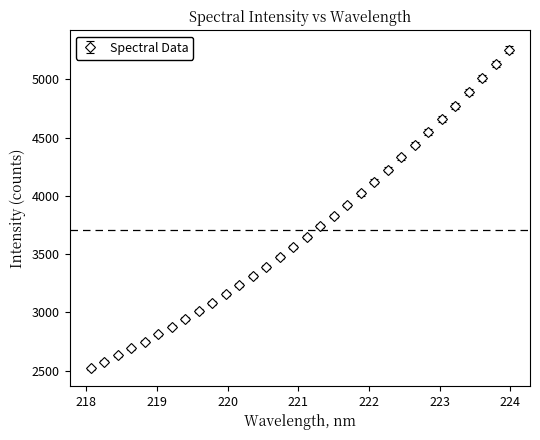

What is the value of the 8th point from the left?

2944.9